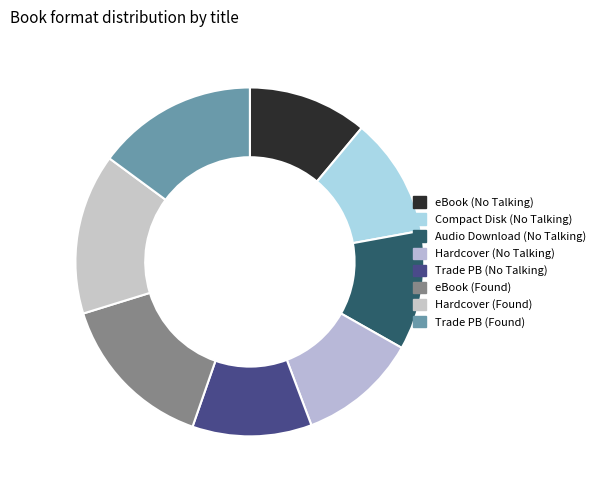

How many segments does this pie chart have?

8